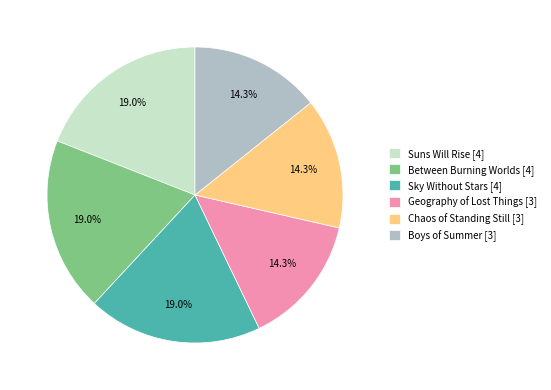

What percentage is NOT represented by Chaos of Standing Still [3]?

85.7%